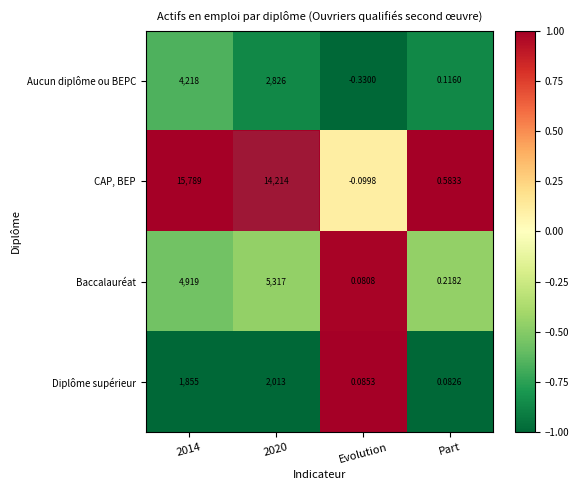

List the series in order of their peak value, highest first.

CAP, BEP, Baccalauréat, Aucun diplôme ou BEPC, Diplôme supérieur